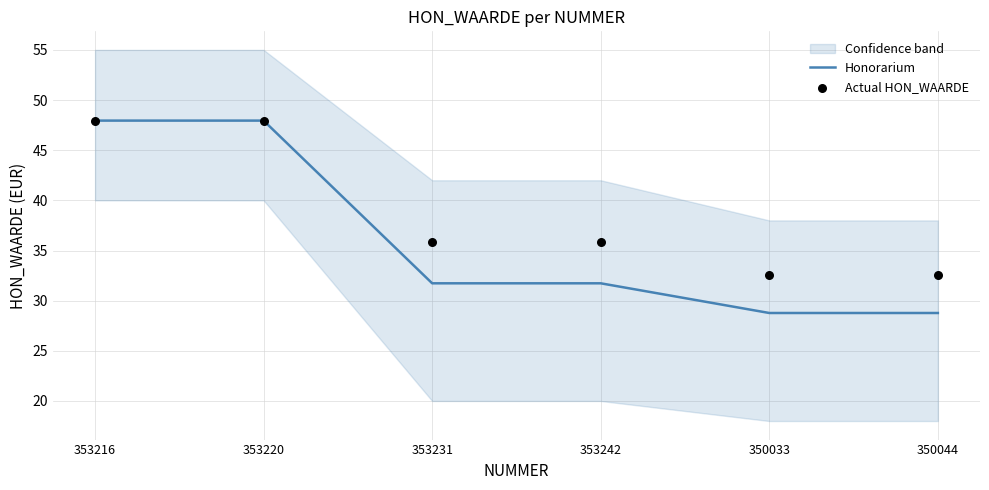

What are all the series names shown in the legend?

Honorarium, Actual HON_WAARDE